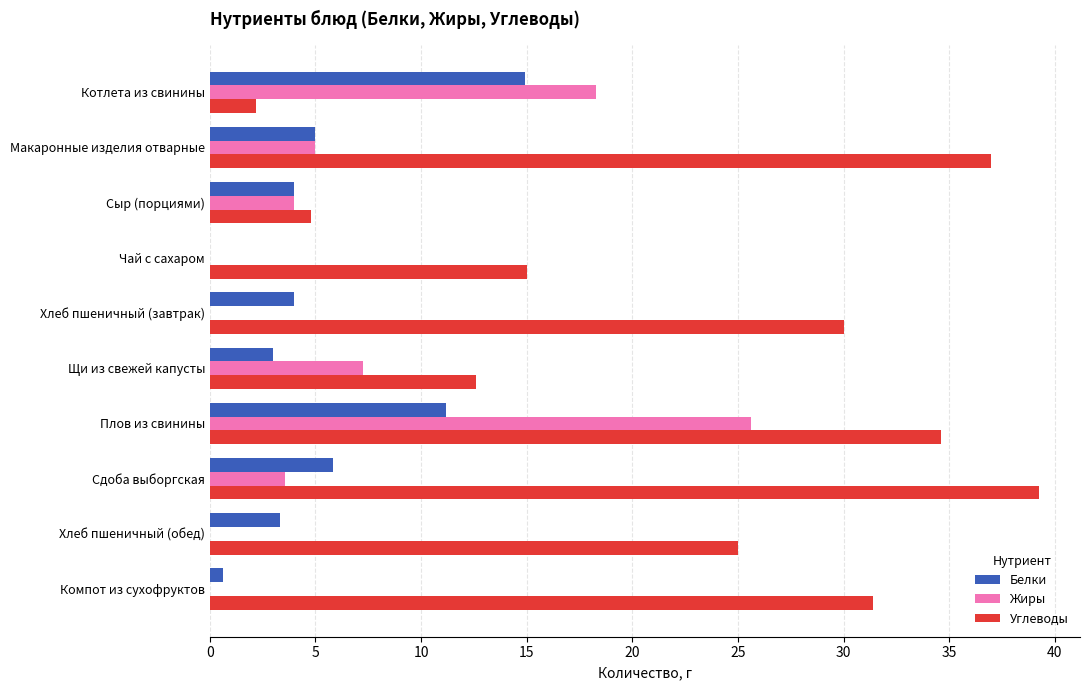

Which series changed the most between Чай с сахаром and Компот из сухофруктов?

Углеводы